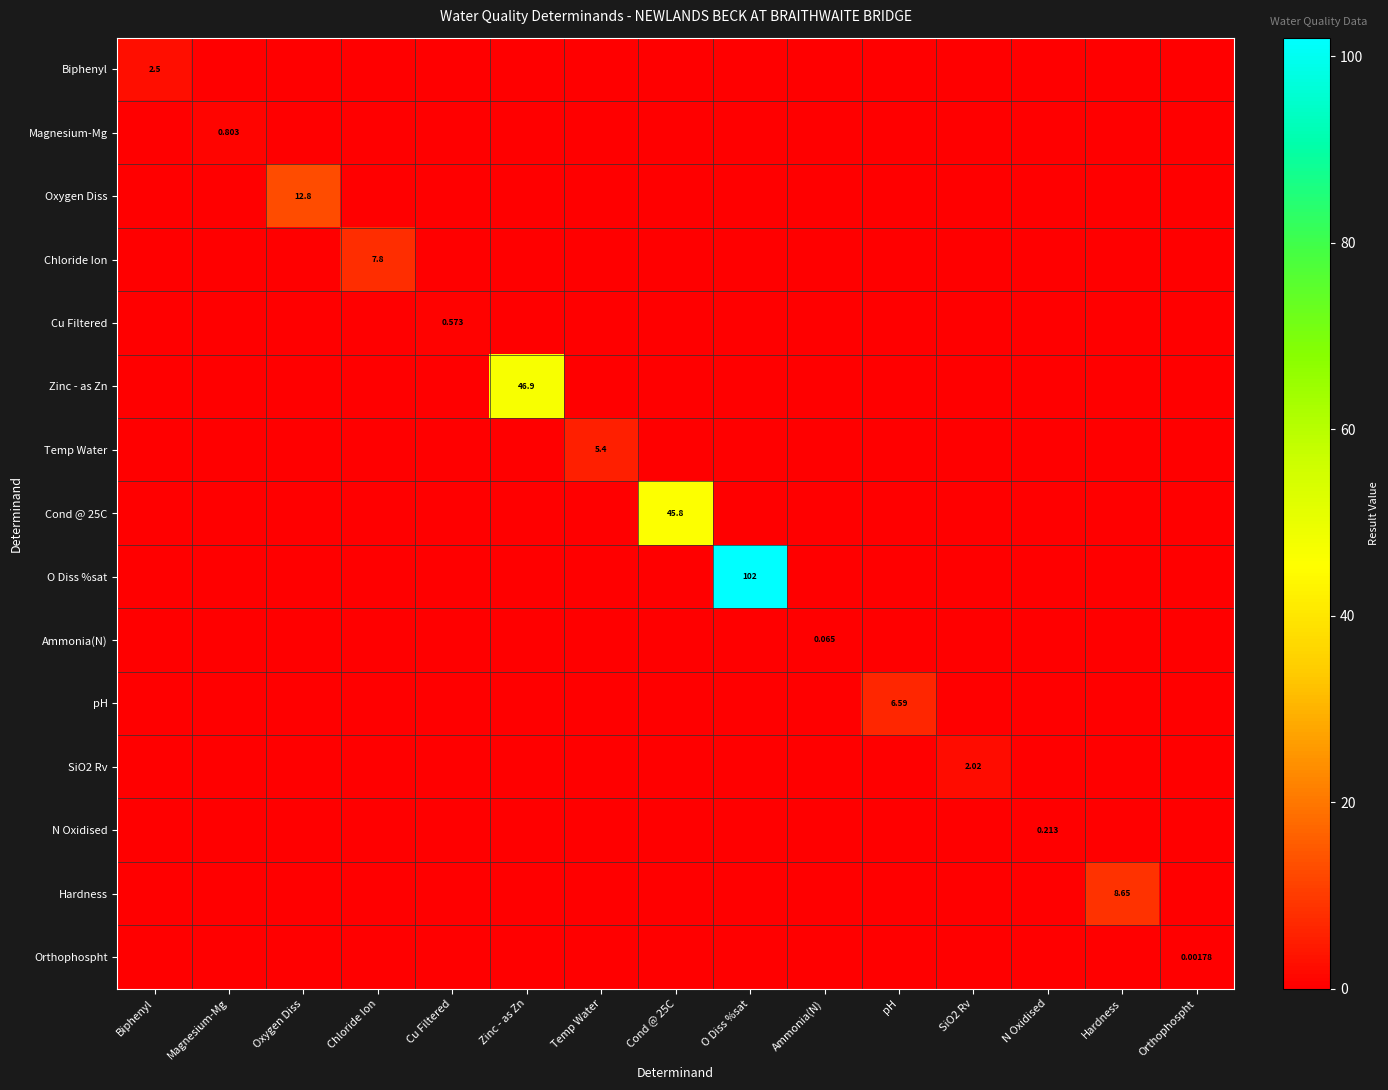

What is the highest value of the O Diss %sat series?

102.0